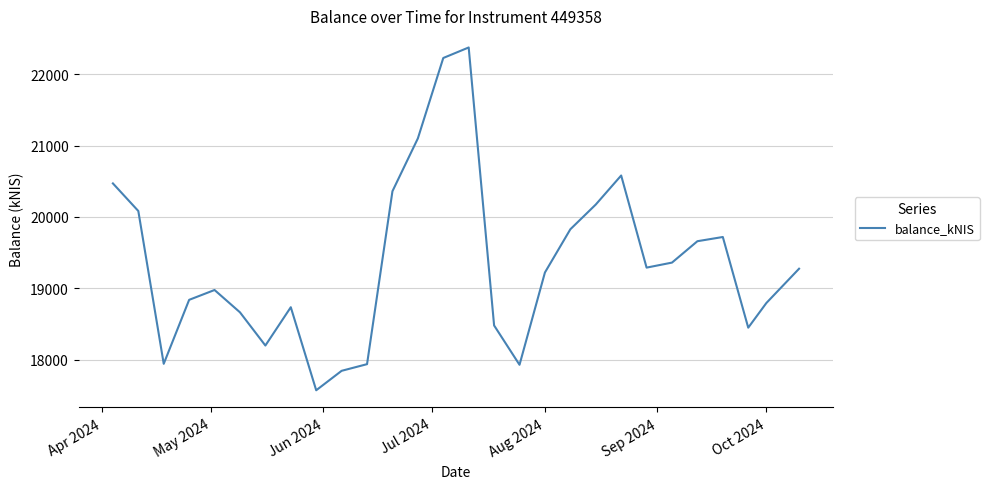

What is the greatest value displayed?

22371.9